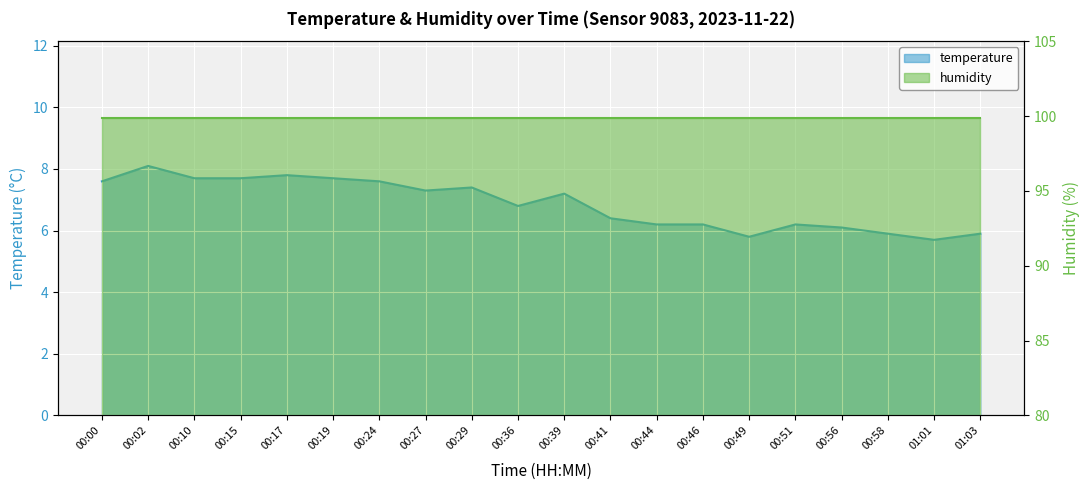

Which has a higher value, 00:27 or 00:41?

00:27